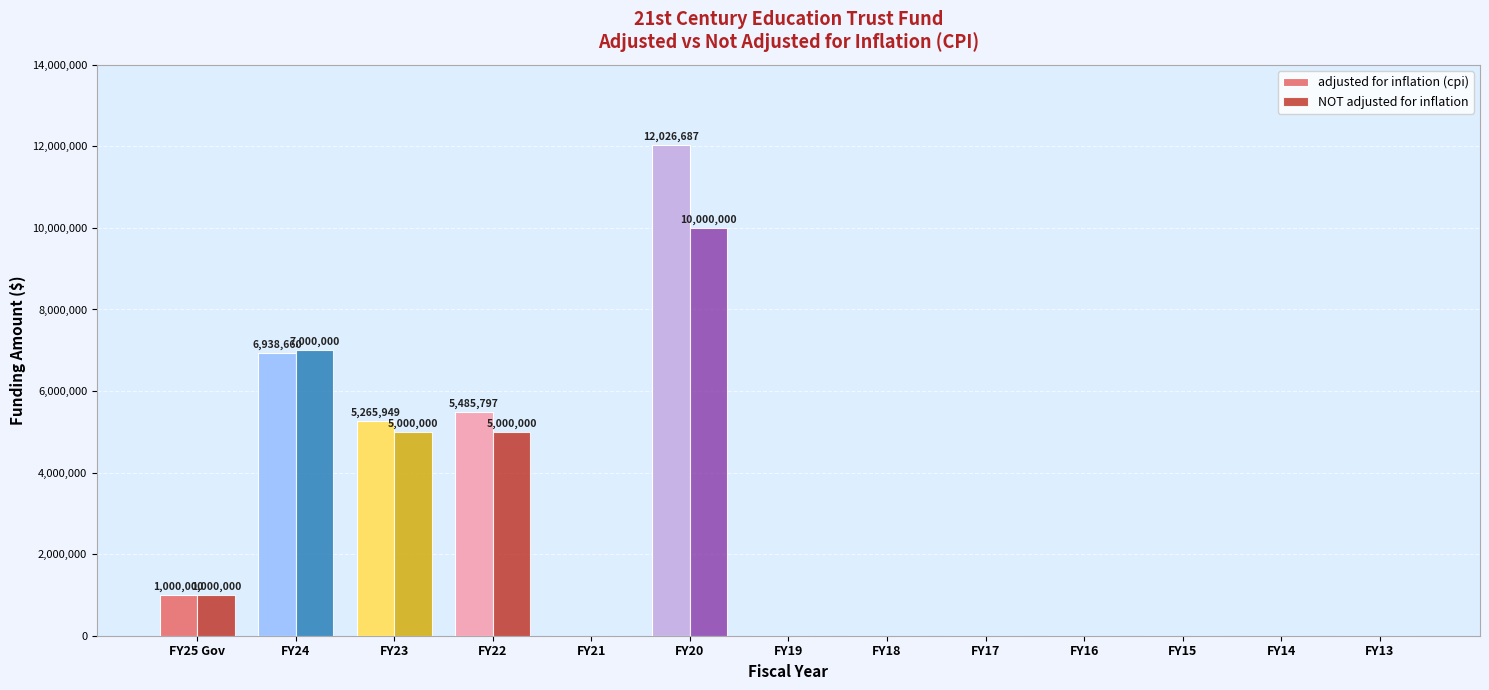

At which label is adjusted for inflation (cpi) closest to 6013343?

FY22